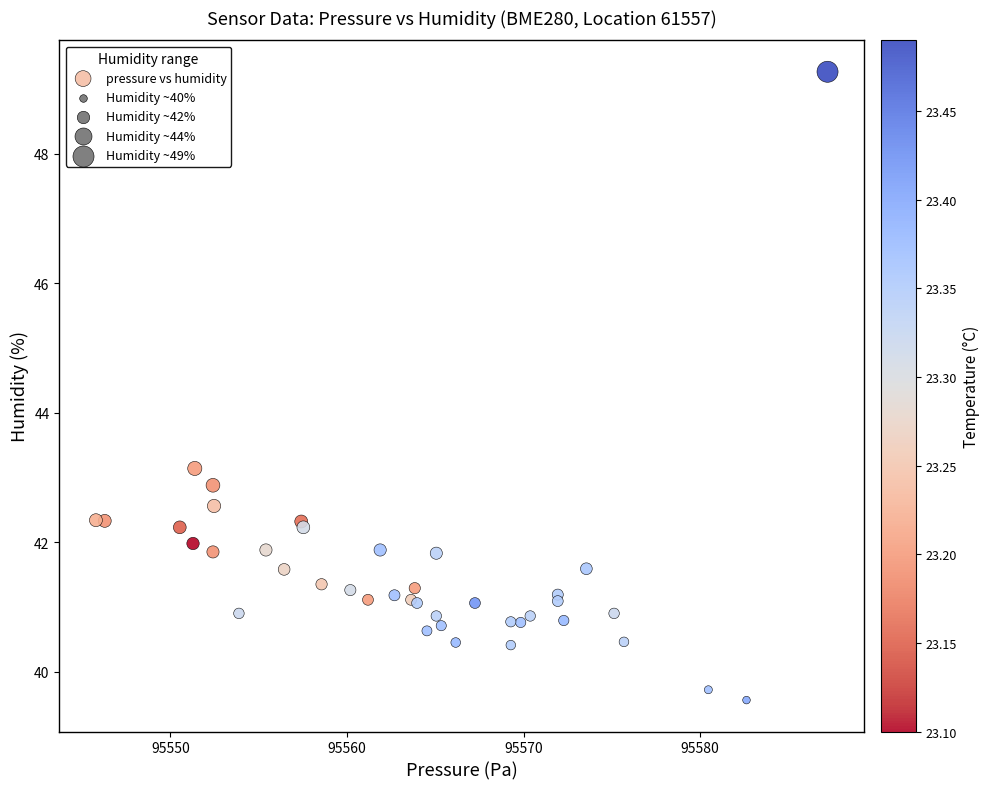

What Y value in the scatter plot is closest to 44?

43.1